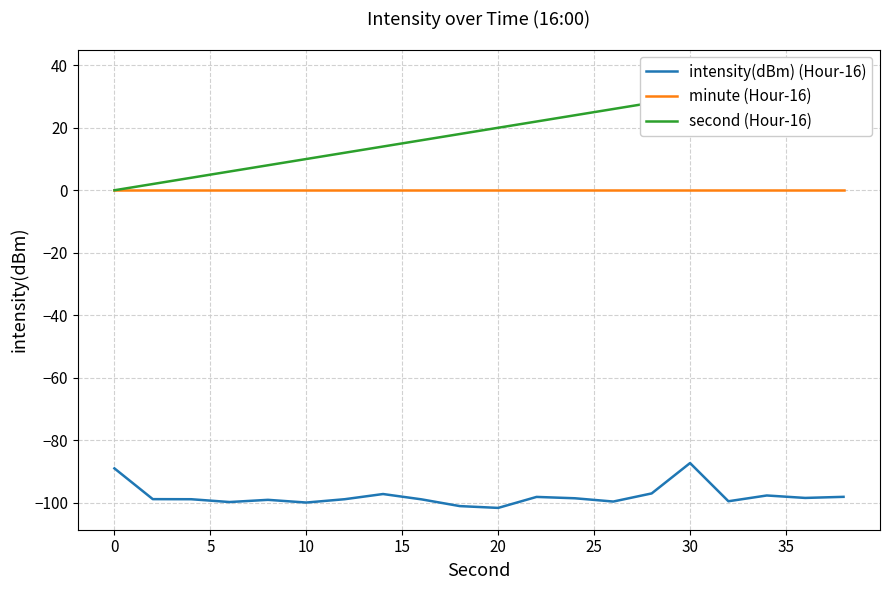

What is the lowest value of the intensity(dBm) (Hour-16) series?

-101.6